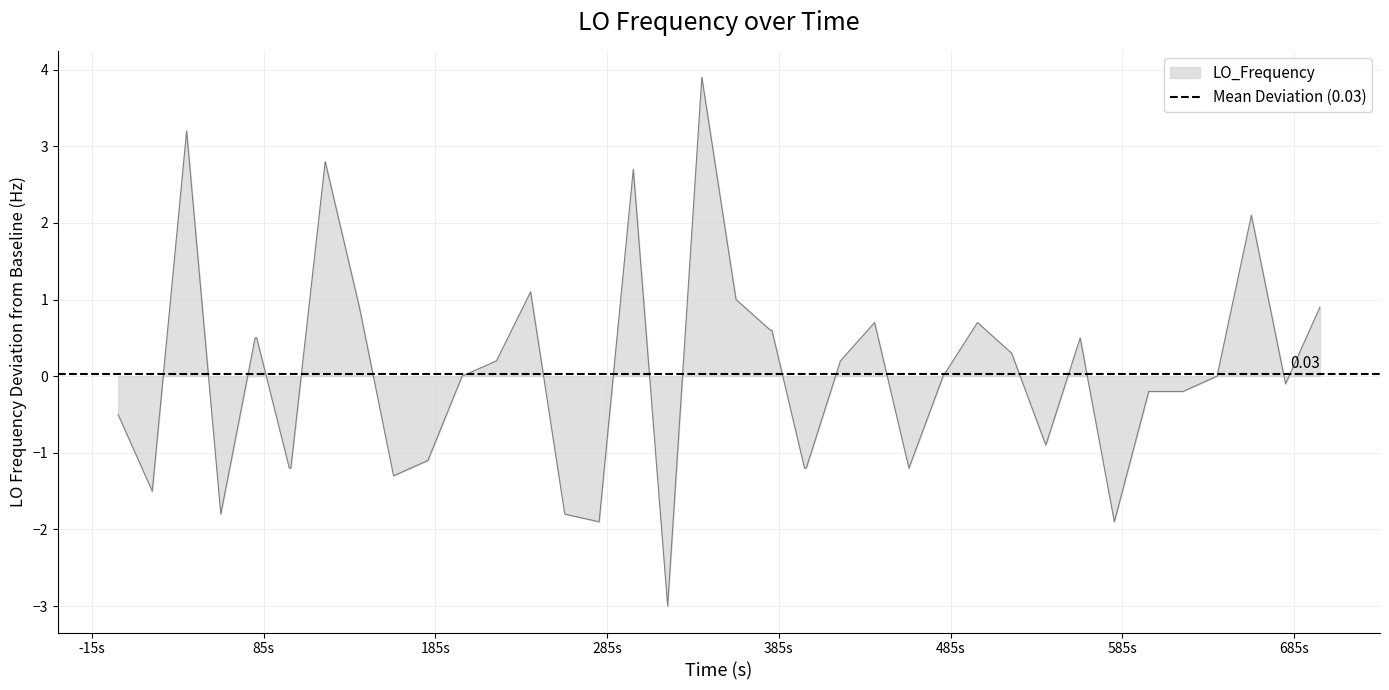

How many points are higher than both their immediate neighbors (excluding endpoints)?

9